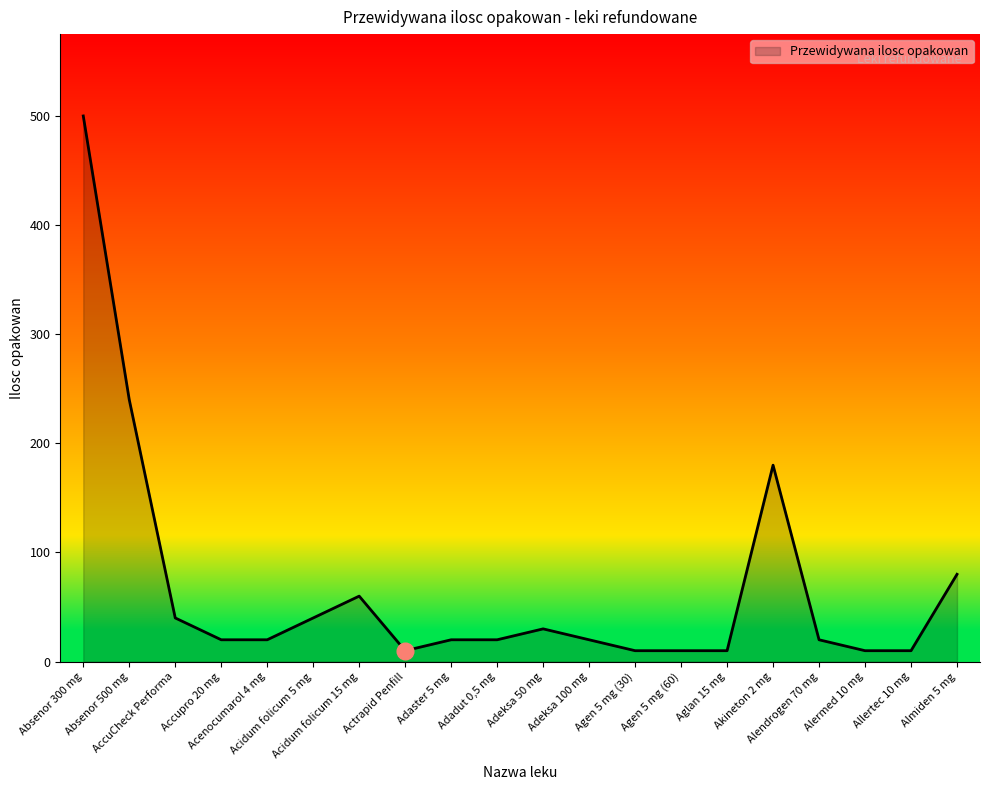

How many values are below 20?

6